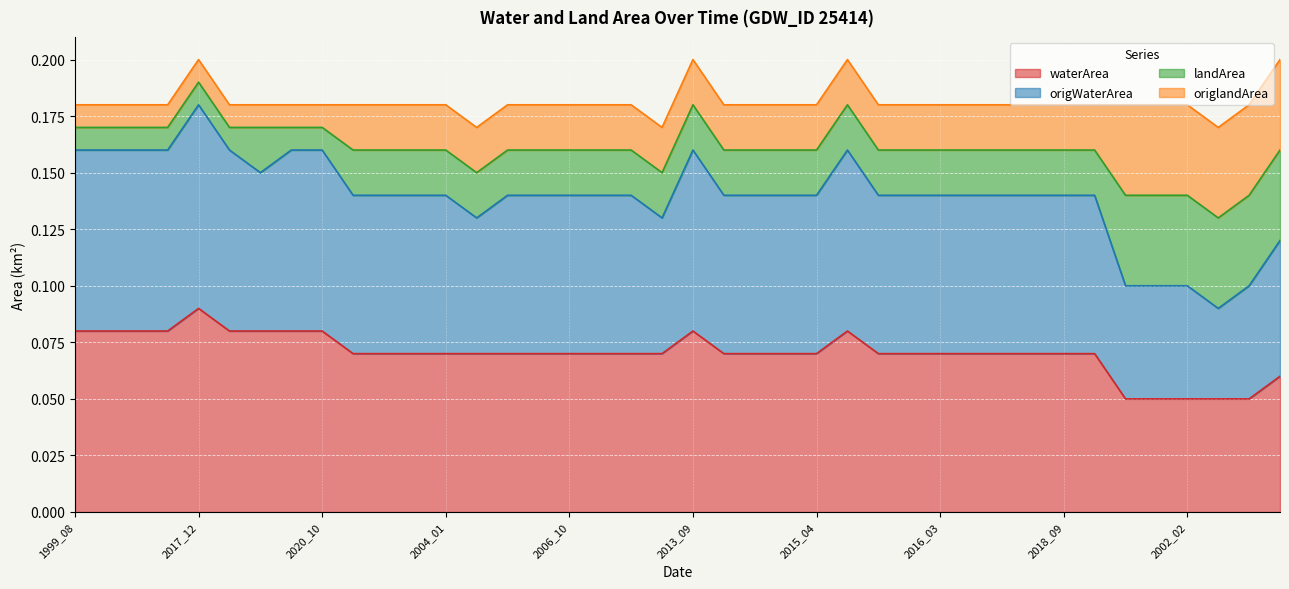

At which label does waterArea reach its peak?

2017_12